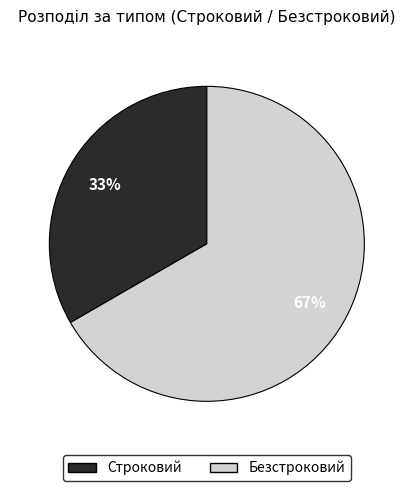

Combined, do Строковий and Безстроковий account for over 50%?

Yes